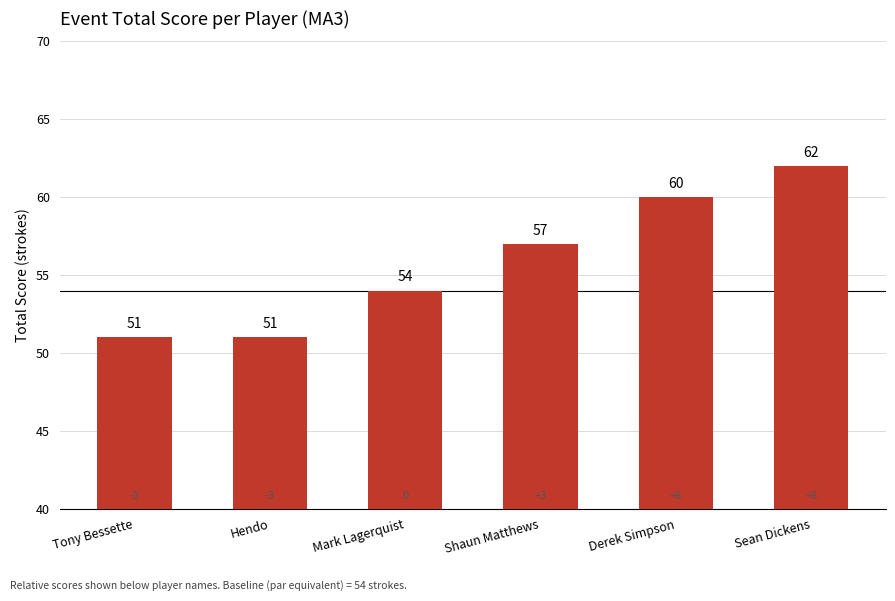

At which label is the value closest to 56?

Shaun Matthews